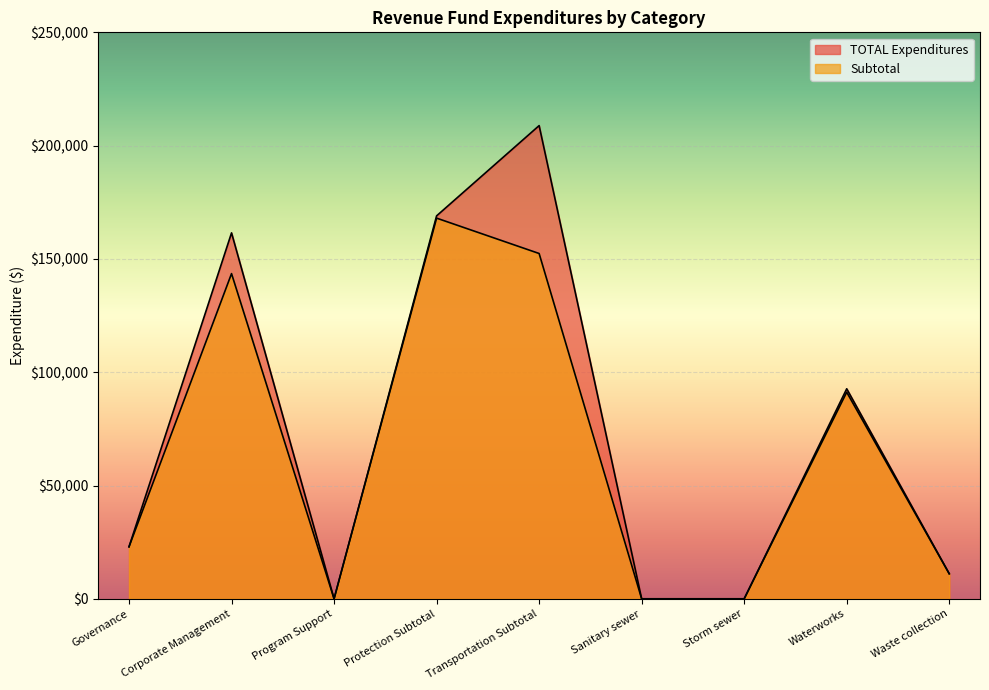

What is the value of the TOTAL Expenditures point at the 5th from the left?

208836